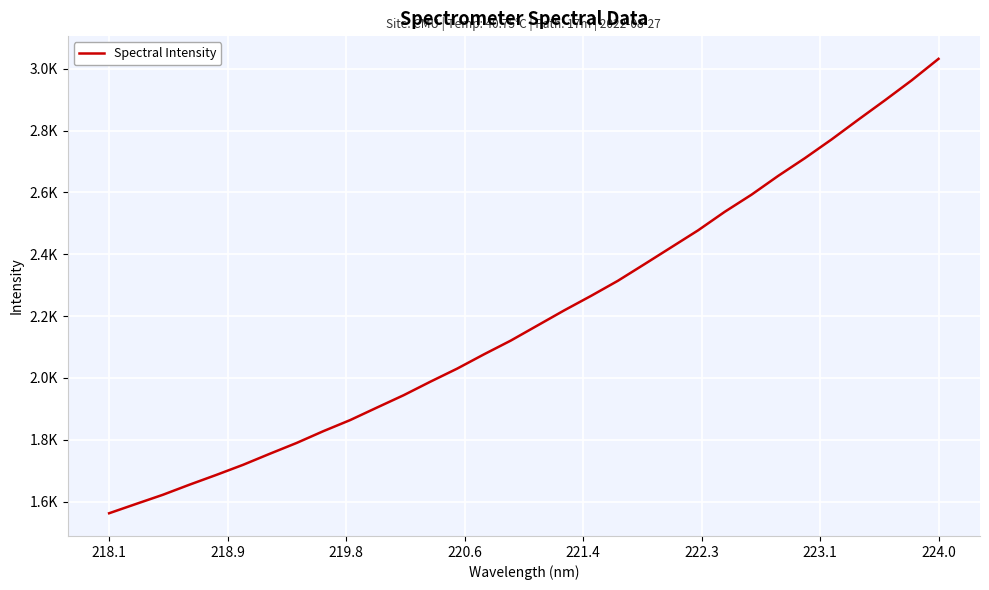

Is this an area chart (filled region under the line)?

No